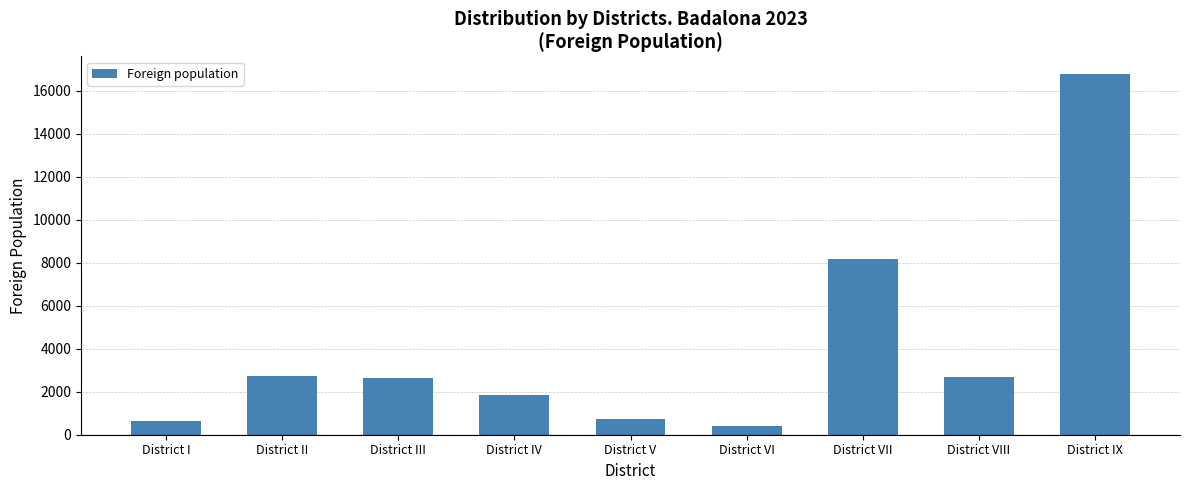

Which category has the highest value across all series?

District IX